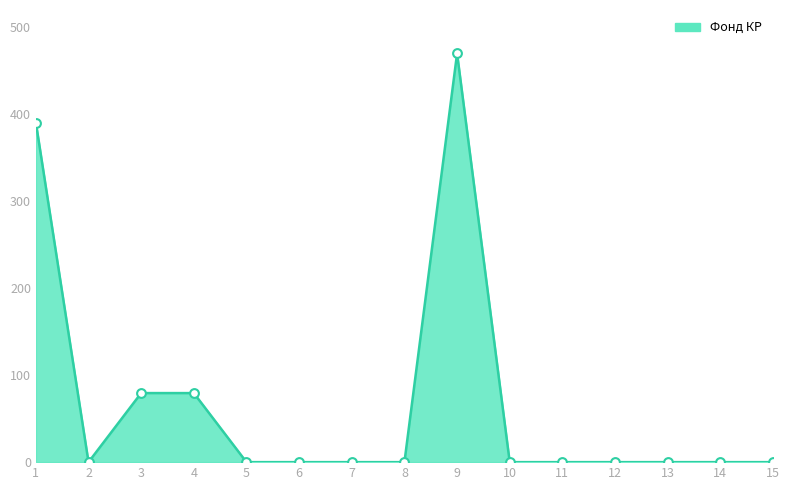

Which series contains the highest Y value?

Фонд КР_line